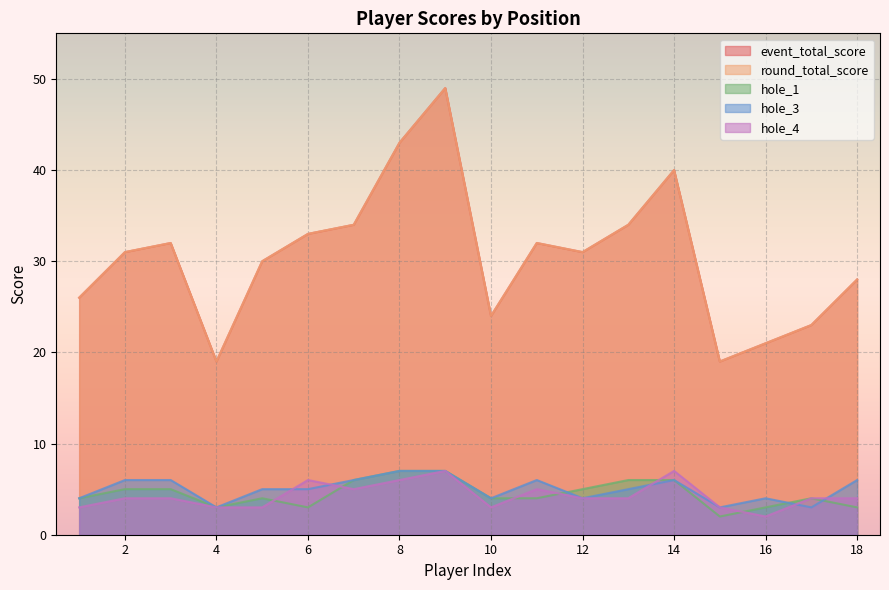

Rank the series by their maximum value, from lowest to highest.

hole_1, hole_3, hole_4, event_total_score, round_total_score